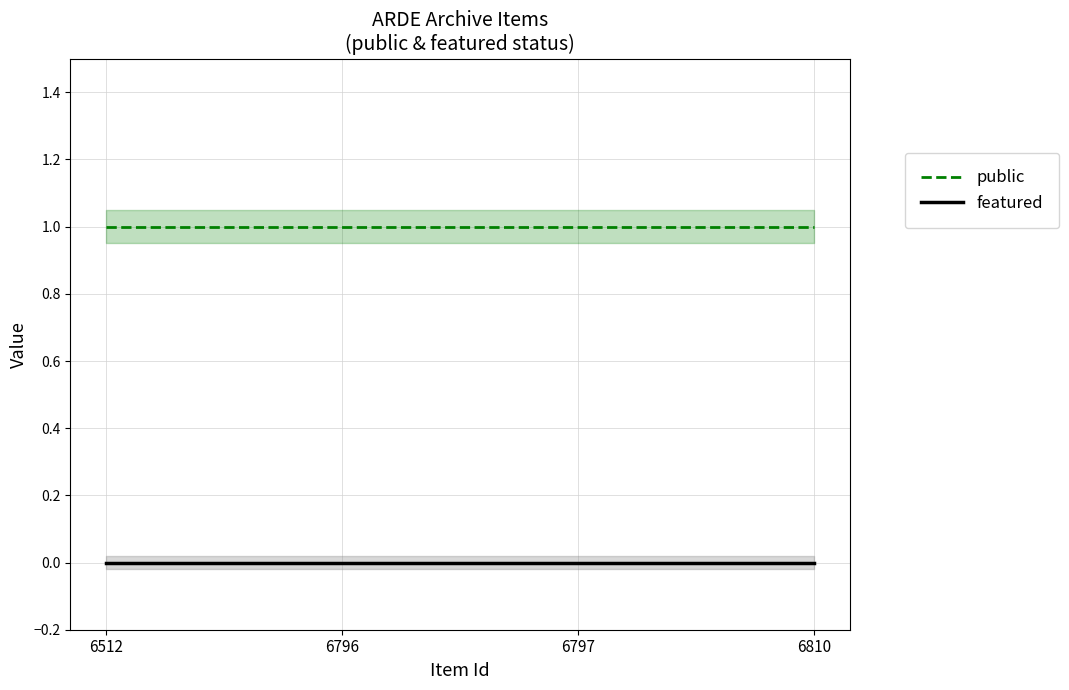

Is it true that featured equals 0 at 6810?

True